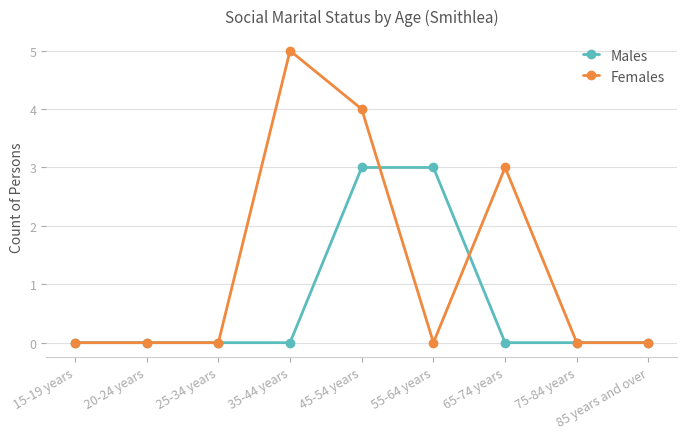

Count the number of categories in the chart.

9